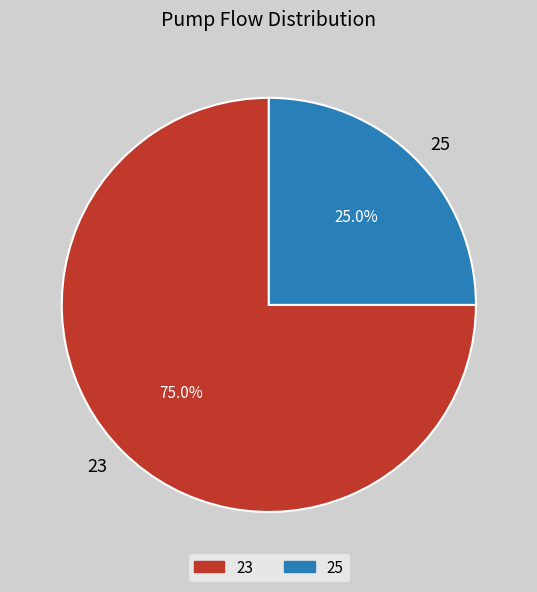

How much of the chart is everything except 23?

25.0%